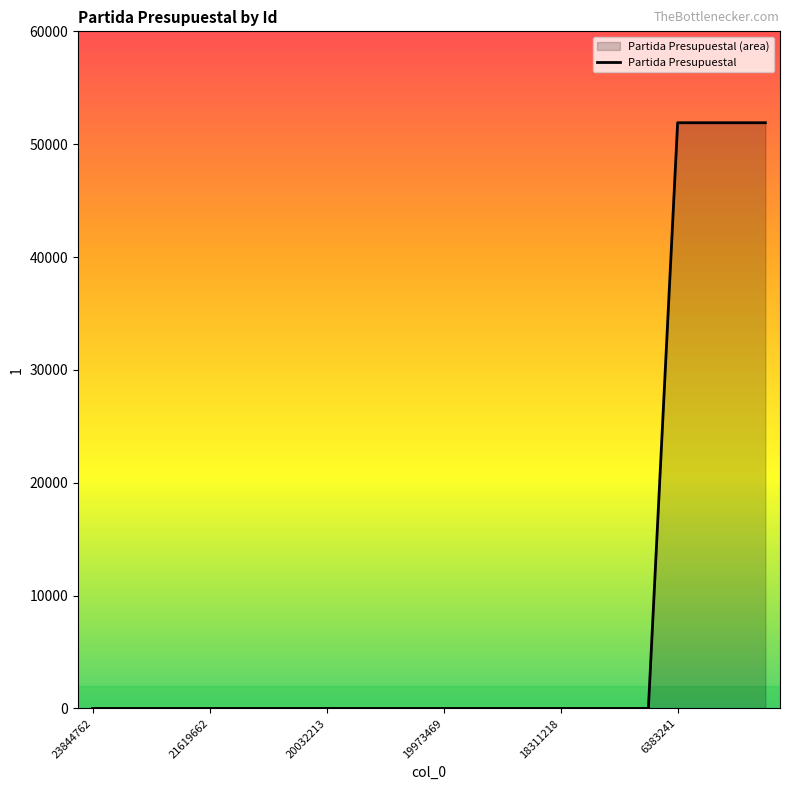

How many values exceed 0?

4